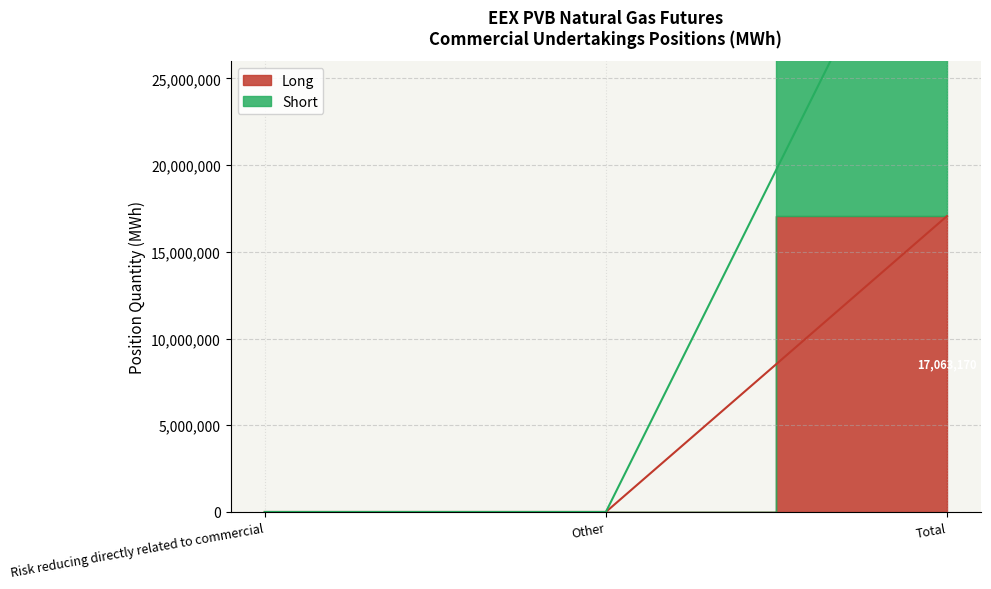

Which series has the largest range (max minus min)?

Short